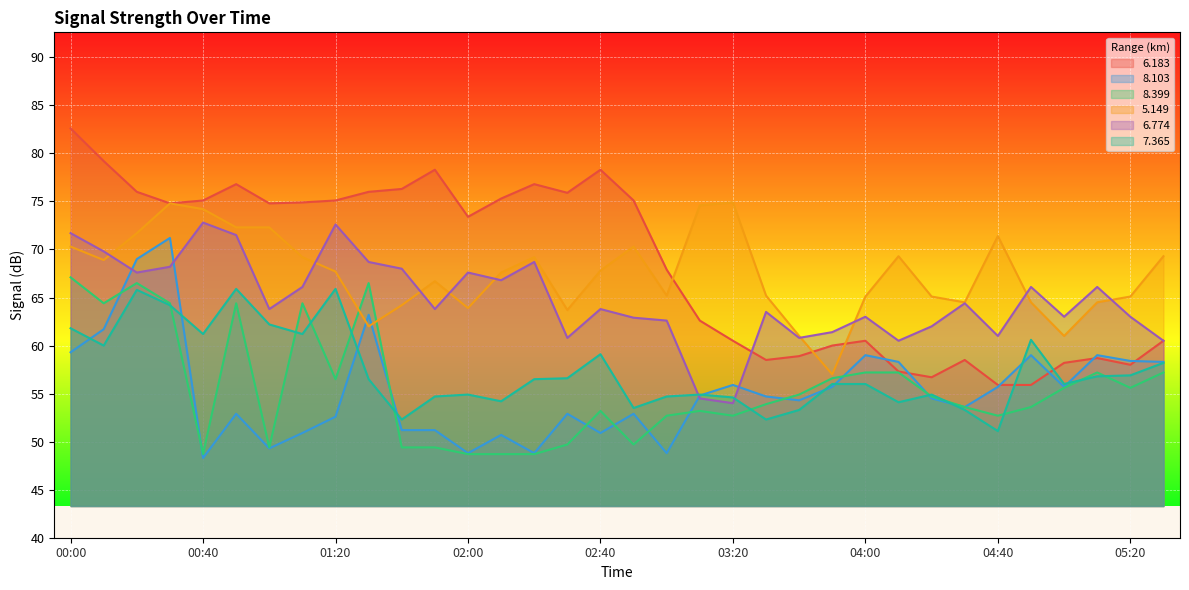

What is the difference between the maximum and minimum values in the   7.365 series?

14.8